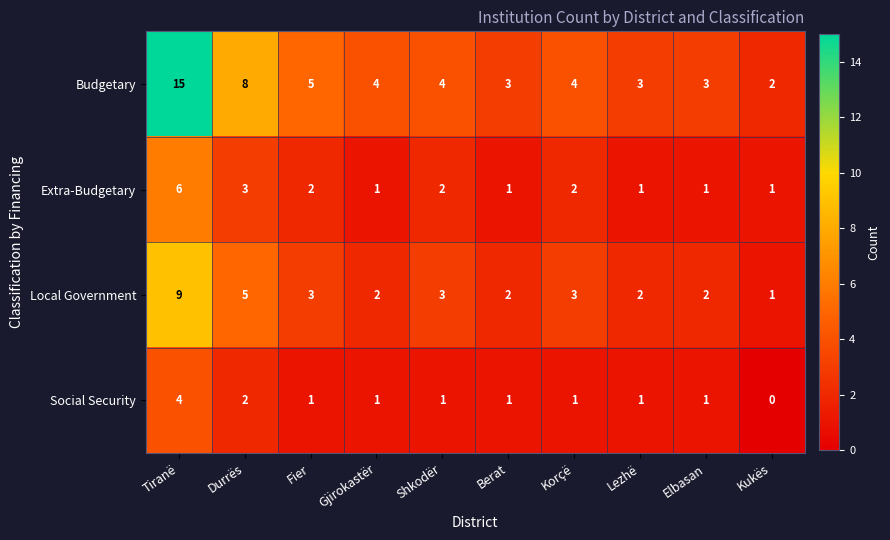

At which category is the sum across all series the highest?

Tiranë